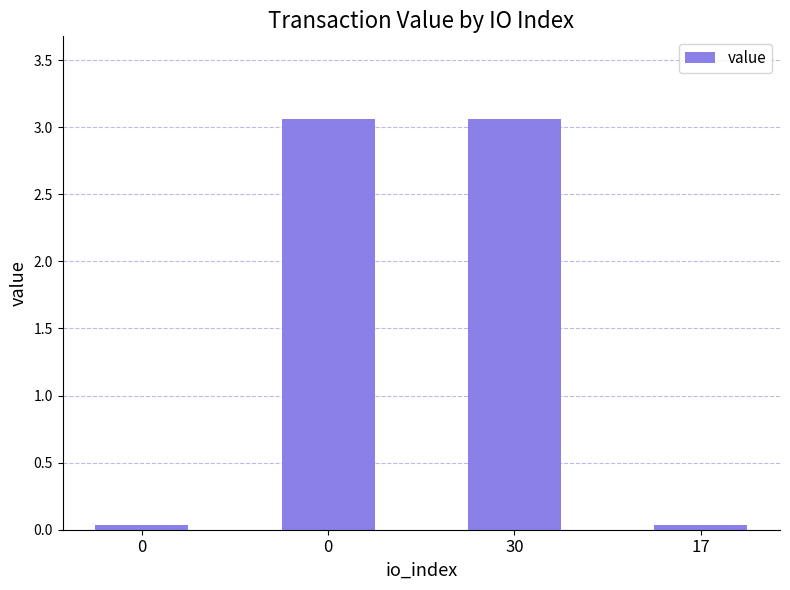

The value at 17 is 0.0. True or false?

False